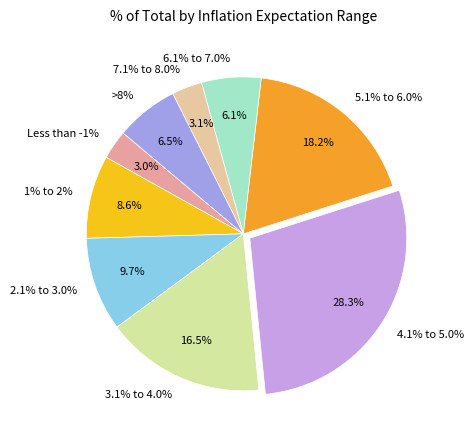

Is >8% the majority of the pie?

No